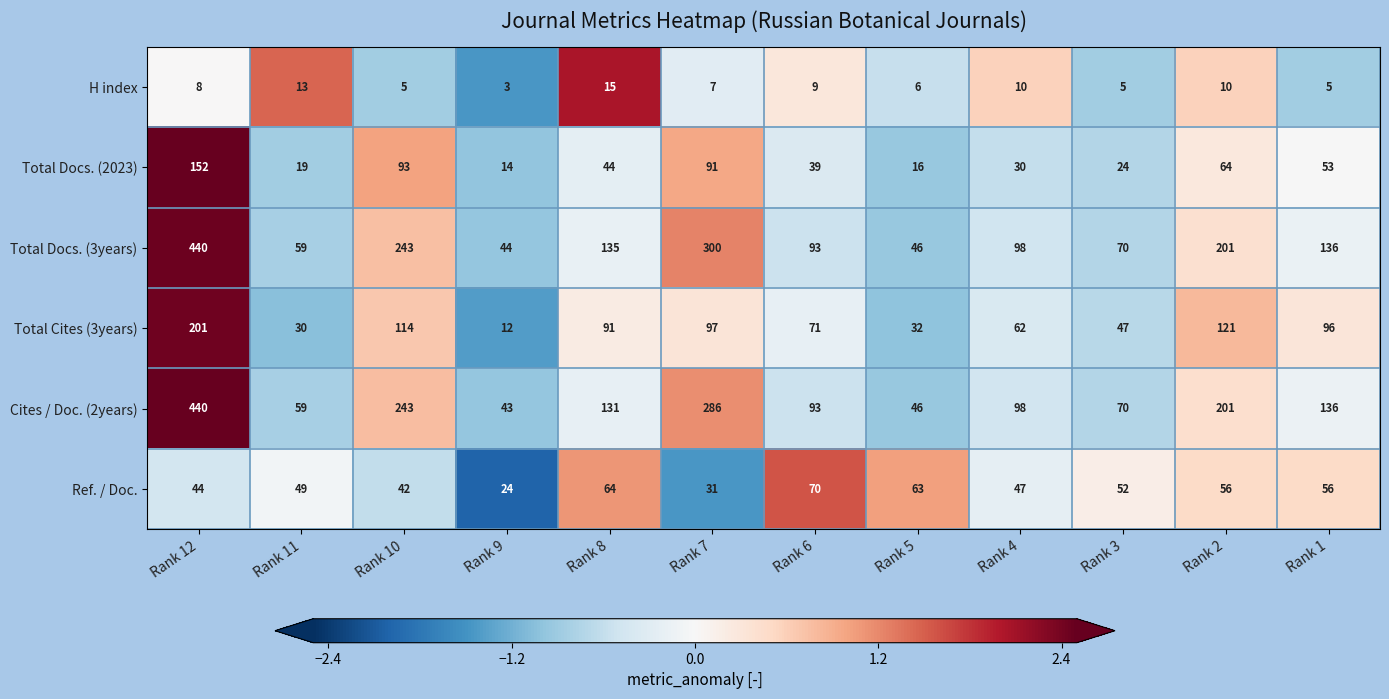

What is the sum of the Ref. / Doc. values at Rank 4 and Rank 1?

103